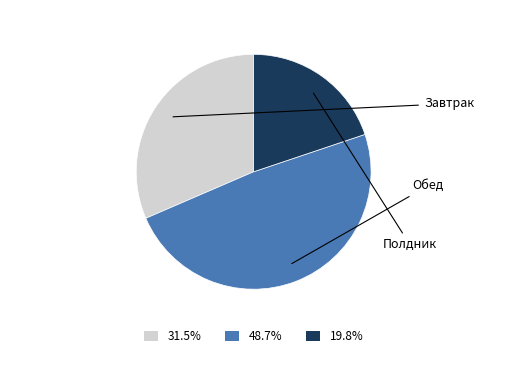

What percentage is NOT represented by Завтрак?

68.5%